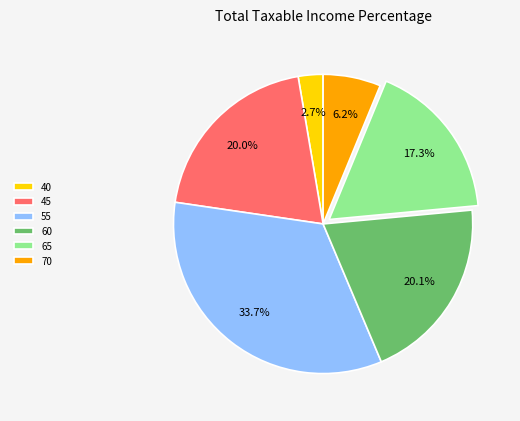

Is it true that 45 is 14% of the pie?

False